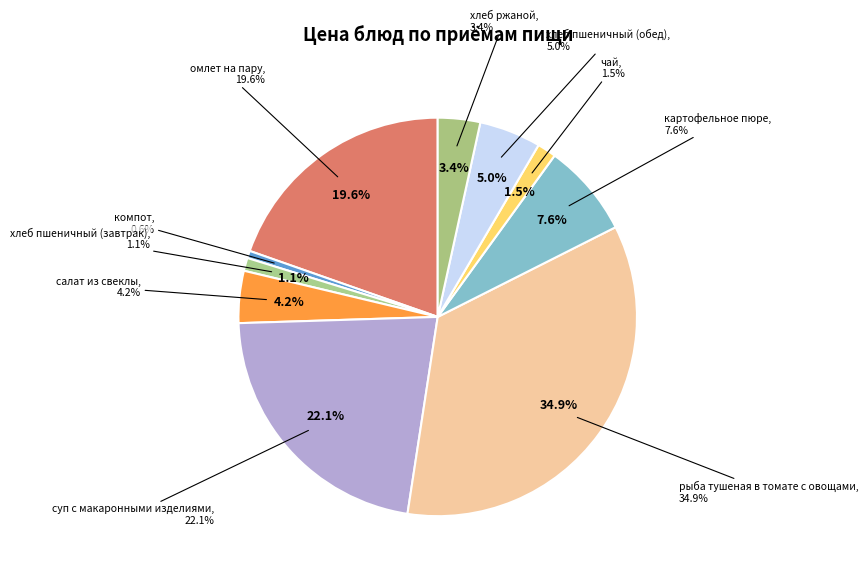

Which category has the smallest portion of the pie?

компот